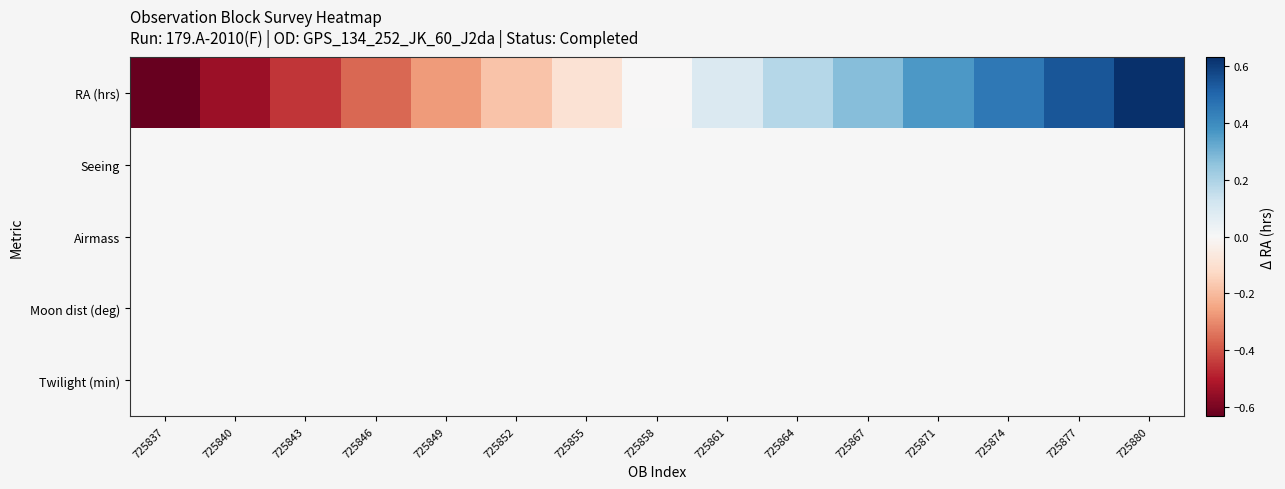

Reading right to left, what are all the values shown in this chart?

RA (hrs): 725880=0.6	725877=0.5	725874=0.5	725871=0.4	725867=0.3	725864=0.2	725861=0.1	725858=-0.0	725855=-0.1	725852=-0.2	725849=-0.3	725846=-0.4	725843=-0.5	725840=-0.5	725837=-0.6
Seeing: 725880=0.0	725877=0.0	725874=0.0	725871=0.0	725867=0.0	725864=0.0	725861=0.0	725858=0.0	725855=0.0	725852=0.0	725849=0.0	725846=0.0	725843=0.0	725840=0.0	725837=0.0
Airmass: 725880=0.0	725877=0.0	725874=0.0	725871=0.0	725867=0.0	725864=0.0	725861=0.0	725858=0.0	725855=0.0	725852=0.0	725849=0.0	725846=0.0	725843=0.0	725840=0.0	725837=0.0
Moon dist (deg): 725880=0.0	725877=0.0	725874=0.0	725871=0.0	725867=0.0	725864=0.0	725861=0.0	725858=0.0	725855=0.0	725852=0.0	725849=0.0	725846=0.0	725843=0.0	725840=0.0	725837=0.0
Twilight (min): 725880=0.0	725877=0.0	725874=0.0	725871=0.0	725867=0.0	725864=0.0	725861=0.0	725858=0.0	725855=0.0	725852=0.0	725849=0.0	725846=0.0	725843=0.0	725840=0.0	725837=0.0